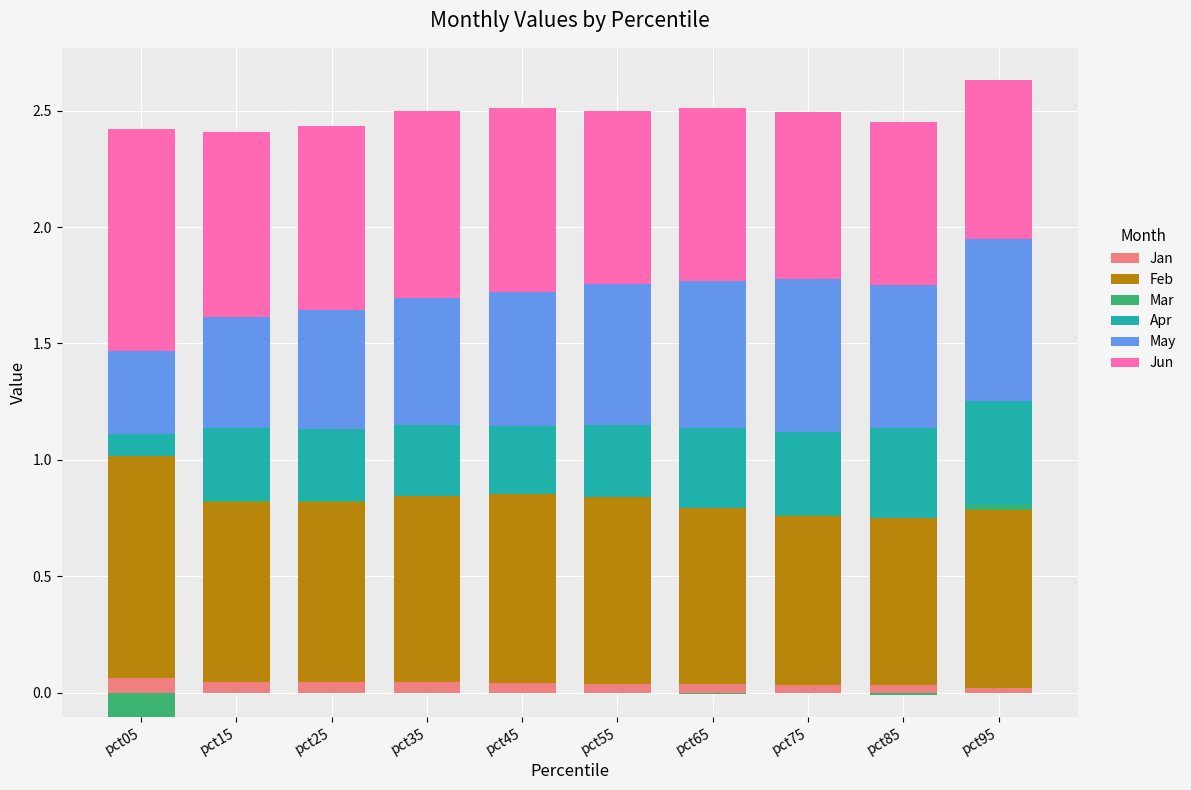

What is the difference between the second highest and minimum values in the Feb series?

0.1